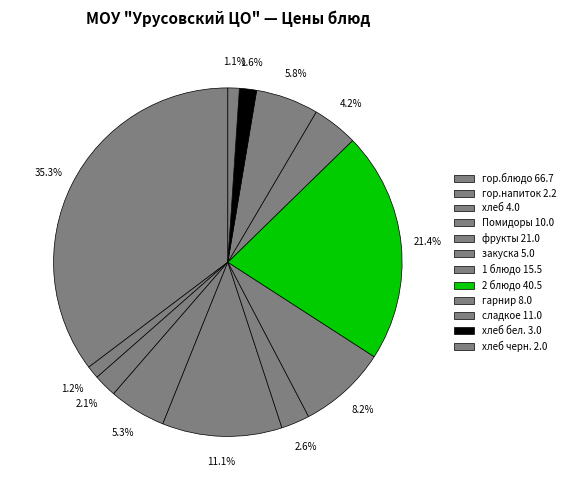

How many segments does this pie chart have?

12